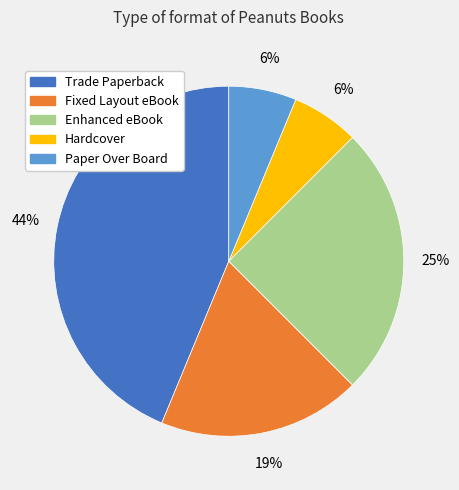

How many slices are in this pie chart?

5